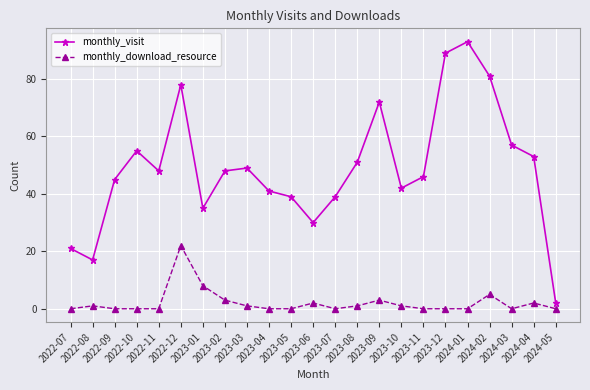

At which category is the sum across all series the highest?

2022-12